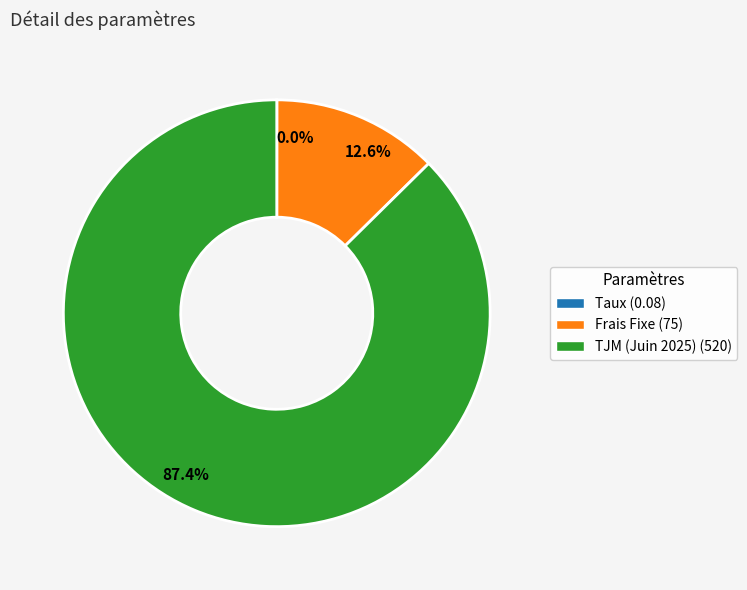

Is TJM (Juin 2025) the majority of the pie?

Yes